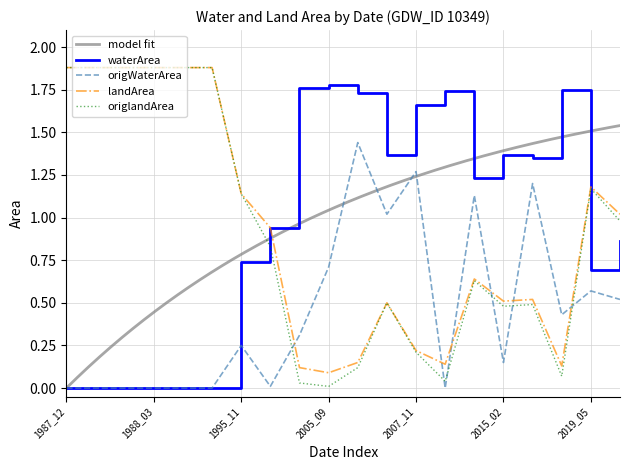

True or false: origlandArea has a value of 1.9 at 1988_03.

True